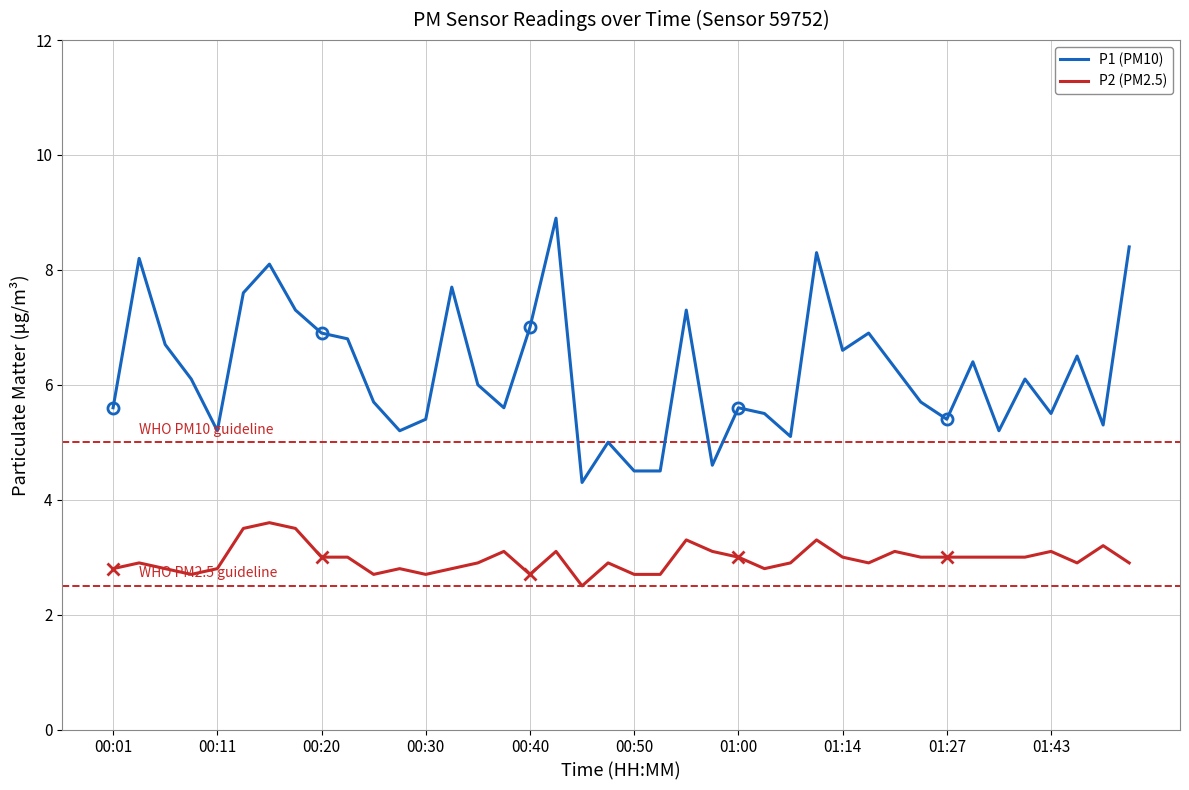

The P1 (PM10) series shows 3.7 at 01:00. True or false?

False